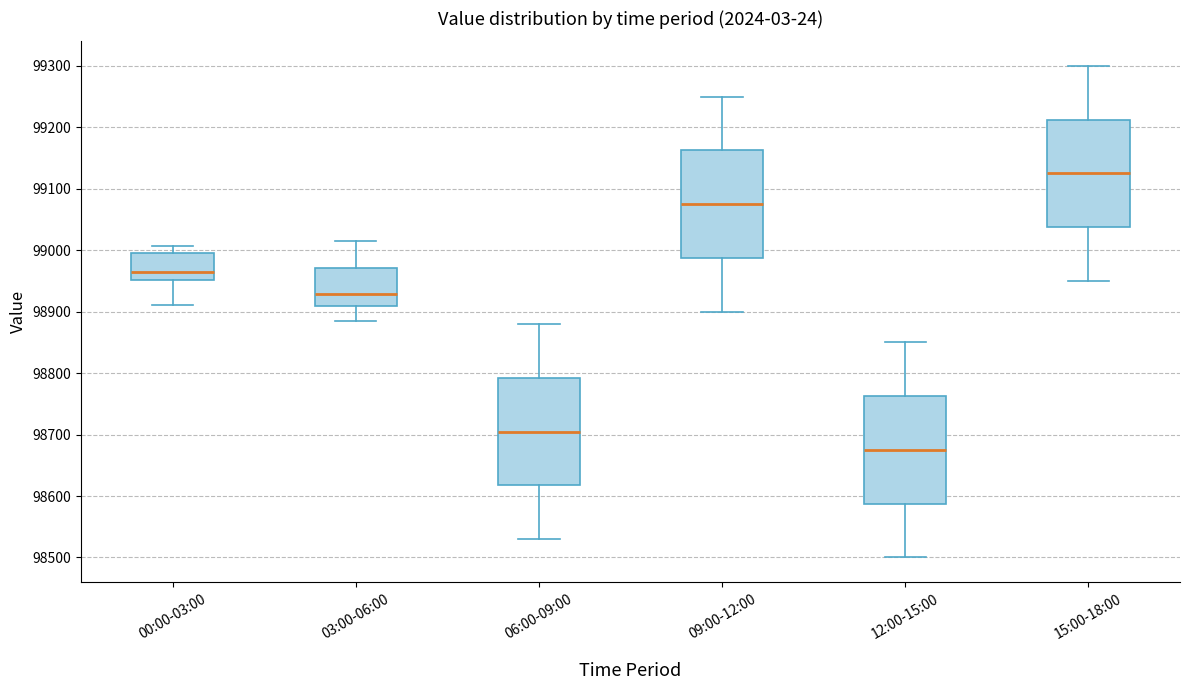

Reading left to right, transcribe this box plot: for each box, give where its median line is, the range the box spans, and where its two whiskers end, as read against the y-axis. The values are not printed on the chart, so give them approximately, as read against the axis.

00:00-03:00: median 98970, box 98950 to 98990, whiskers 98910 to 99010
03:00-06:00: median 98930, box 98910 to 98970, whiskers 98890 to 99020
06:00-09:00: median 98710, box 98620 to 98790, whiskers 98530 to 98880
09:00-12:00: median 99080, box 98990 to 99160, whiskers 98900 to 99250
12:00-15:00: median 98680, box 98590 to 98760, whiskers 98500 to 98850
15:00-18:00: median 99130, box 99040 to 99210, whiskers 98950 to 99300